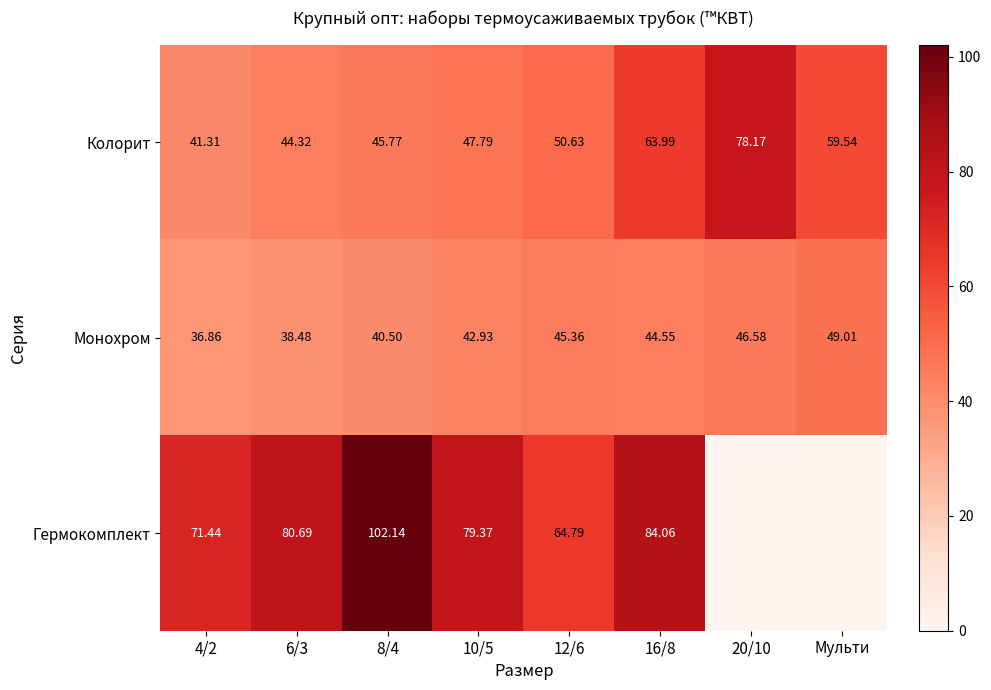

What is the average value of the Монохром series?

43.0